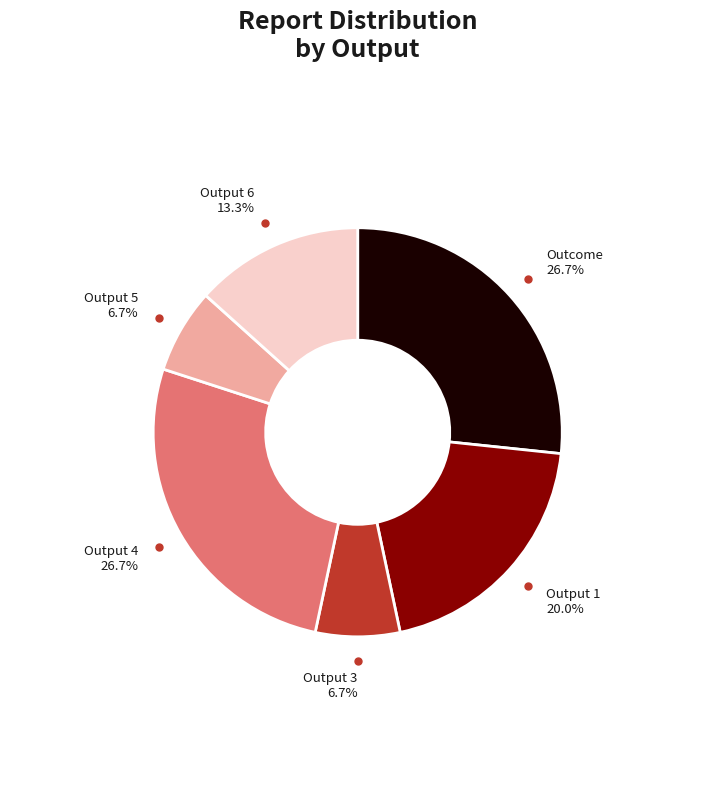

Combined, do Output 5 and Output 6 account for over 50%?

No